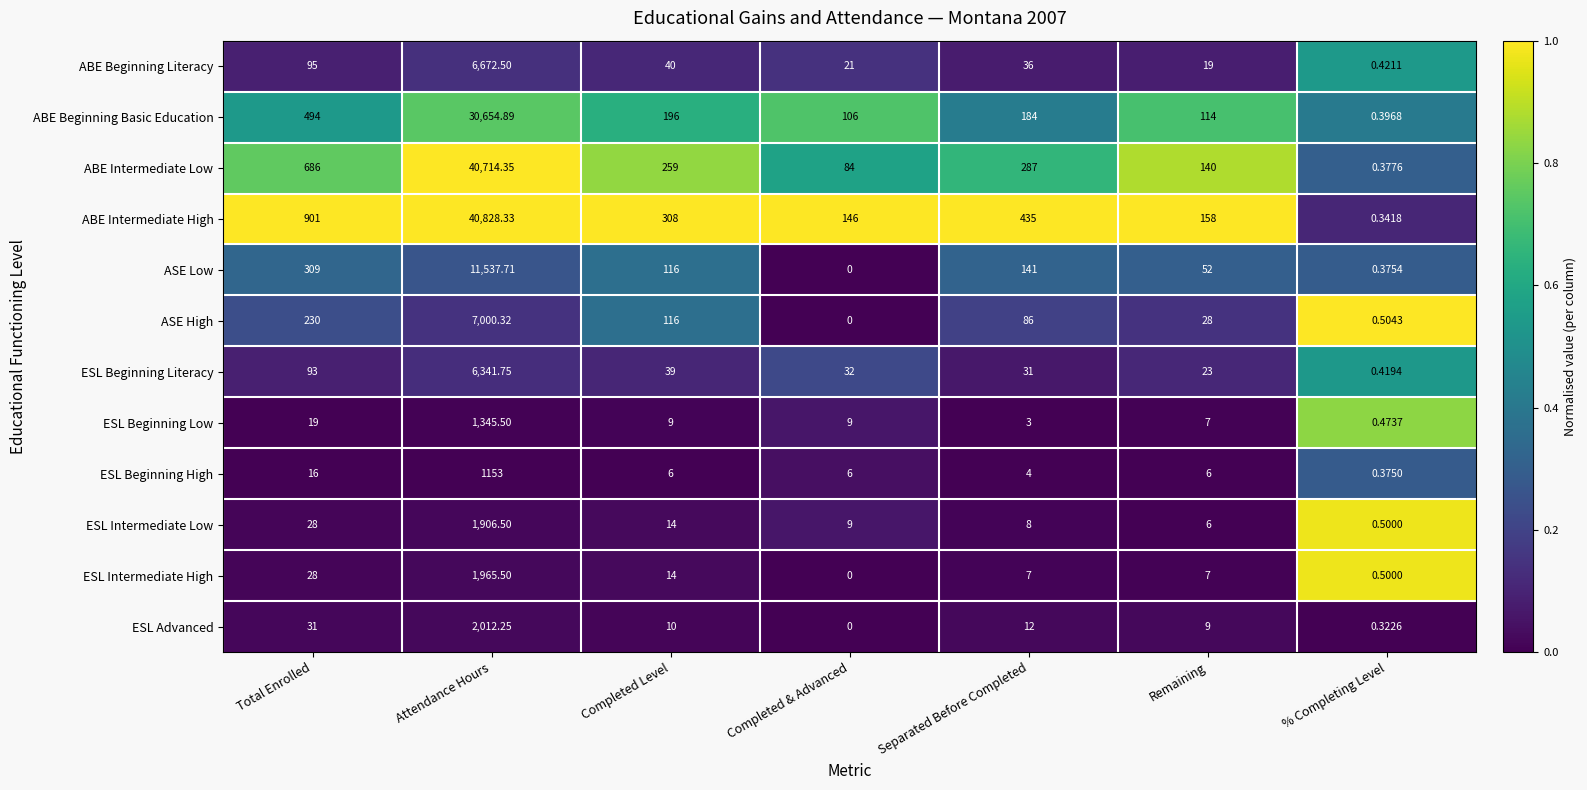

What is the total value across all series at % Completing Level?

5.0